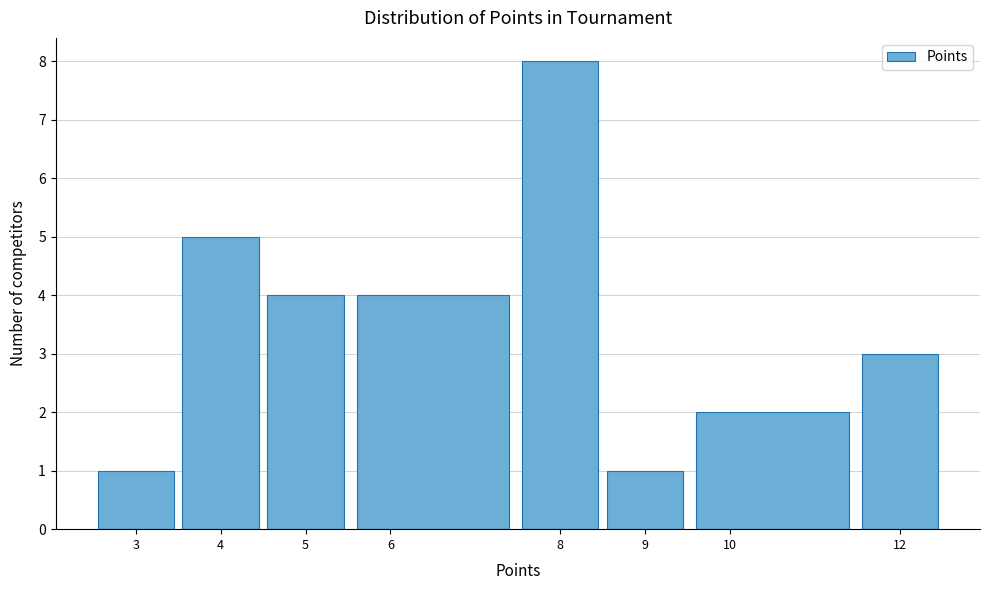

Which range on the x-axis has the tallest bar?

7.5 to 8.5